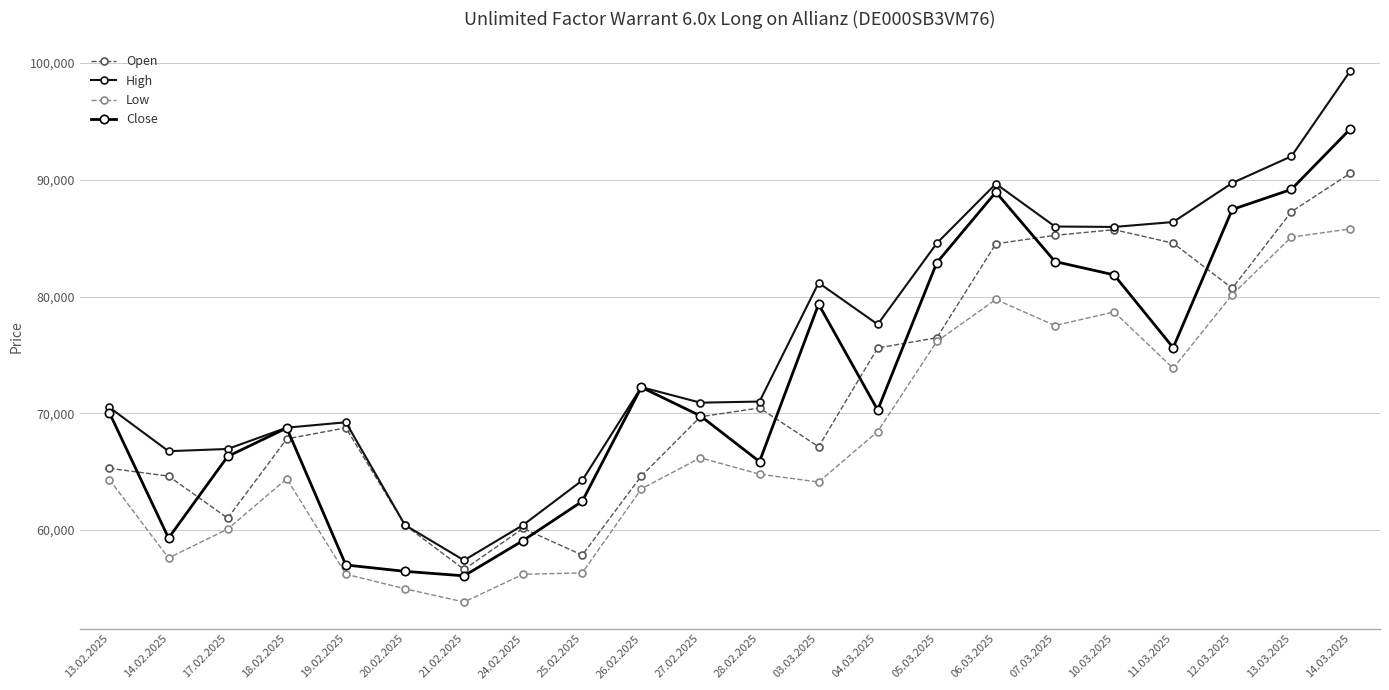

At how many categories does at least one series exceed 67519?

16